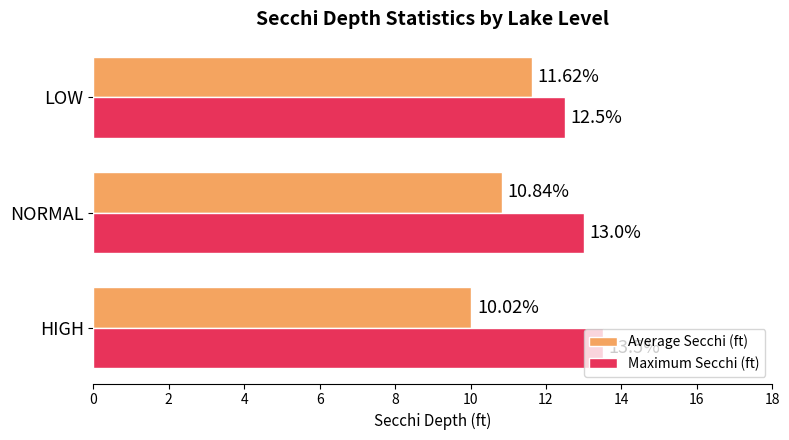

List the labels in order of Average Secchi (ft) value, smallest first.

HIGH, NORMAL, LOW